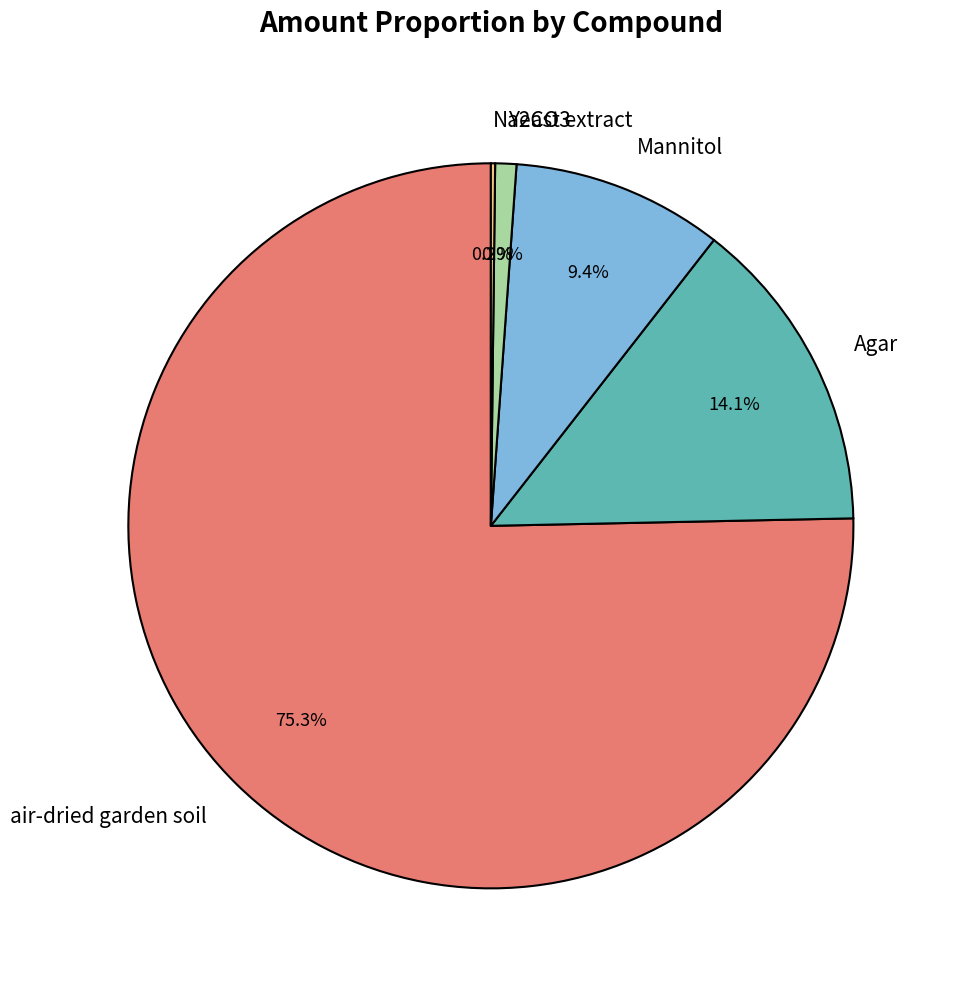

What is the largest slice in the pie chart?

air-dried garden soil